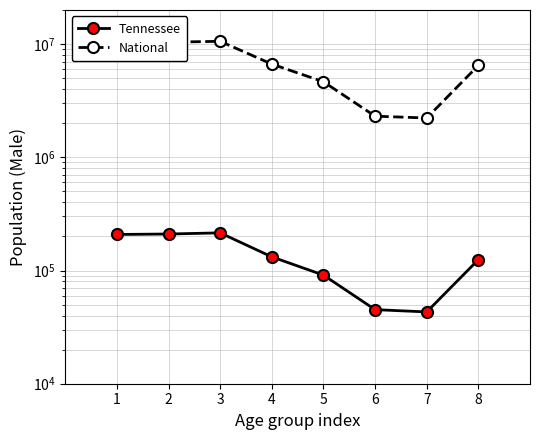

What are all the series names shown in the legend?

Tennessee, National